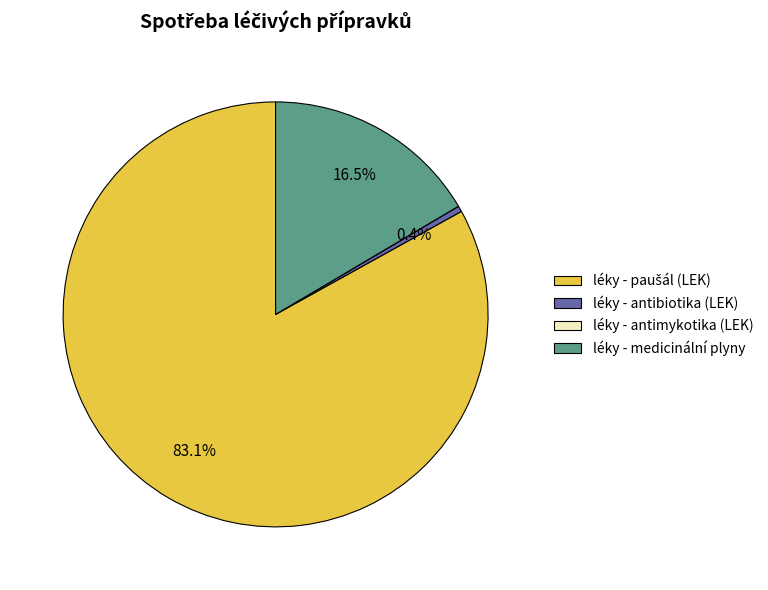

What percentage is NOT represented by léky - medicinální plyny?

83.5%